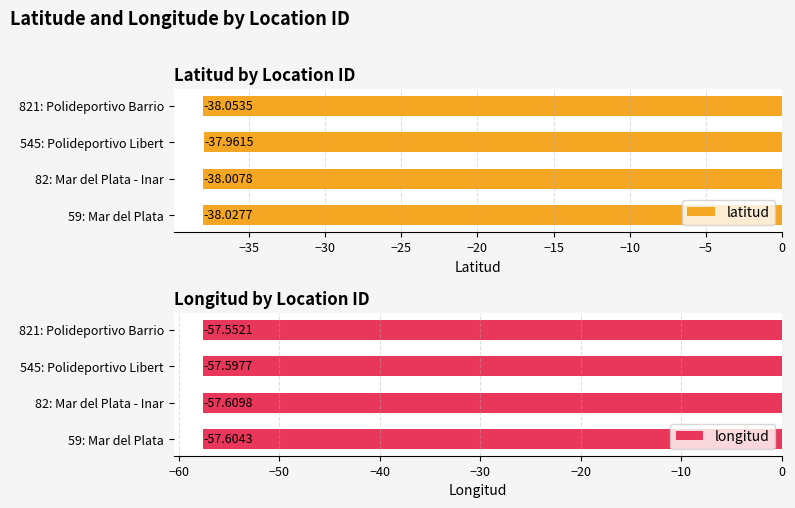

What is the average value of the longitud series?

-57.6